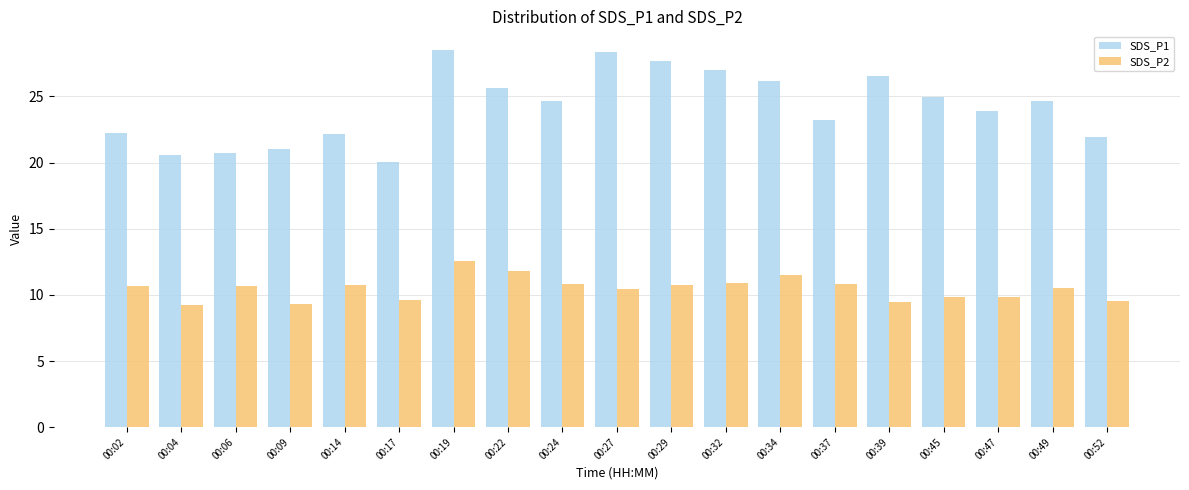

Where does the SDS_P1 series first go above 24?

00:19